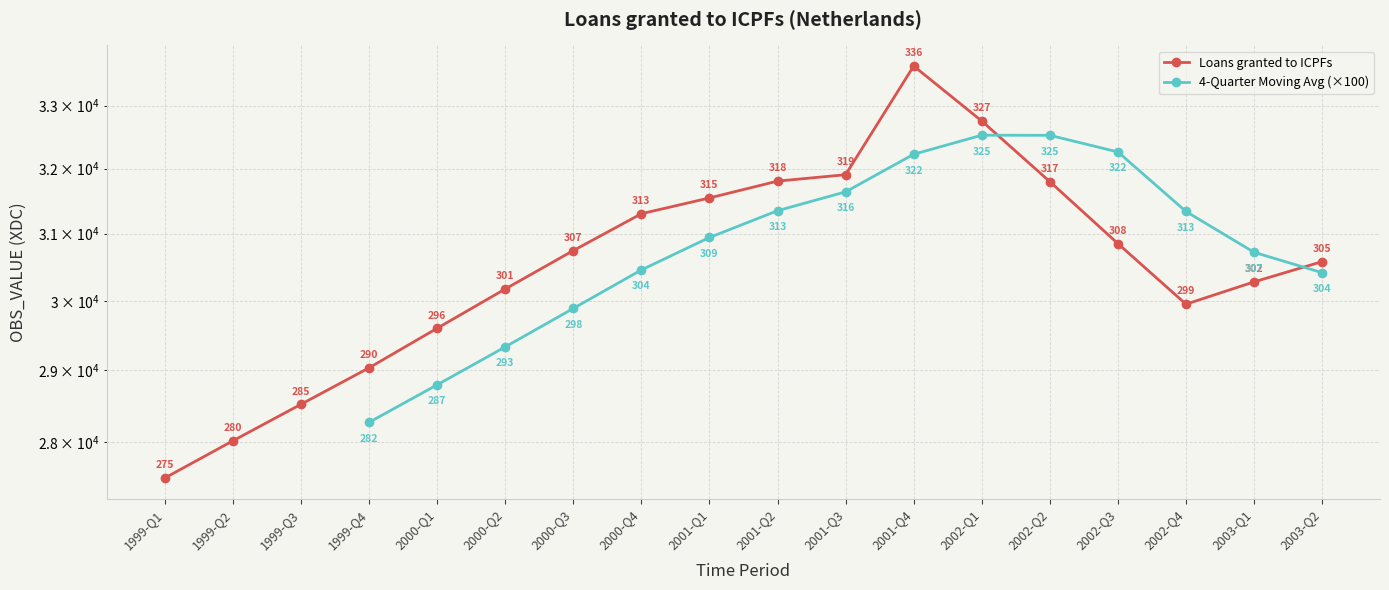

Which has a higher value, 2001-Q1 or 2001-Q2?

2001-Q2